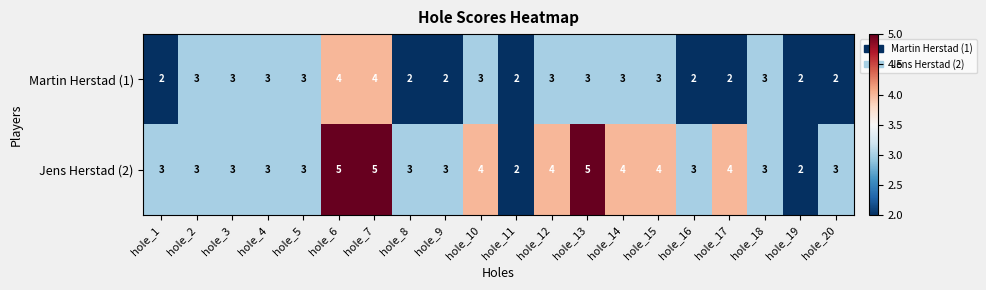

What is the greatest value displayed?

5